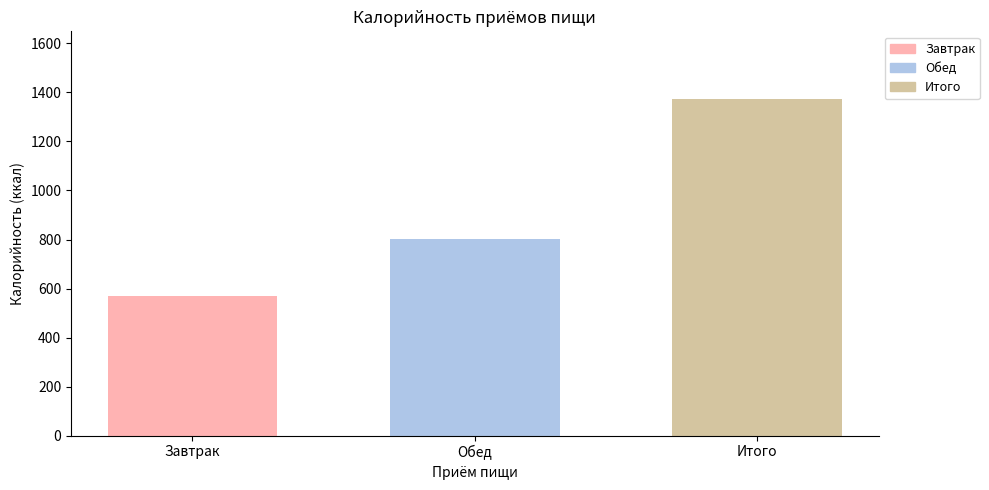

Rank the series by their average value, from highest to lowest.

Итого, Обед, Завтрак